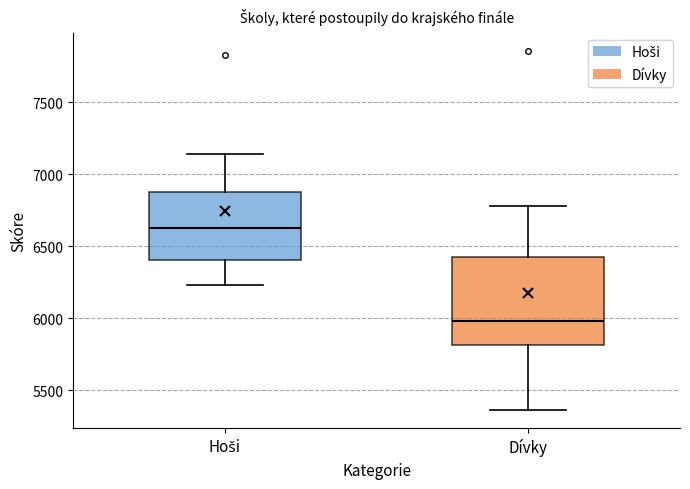

Which box's median line is the lowest?

Dívky